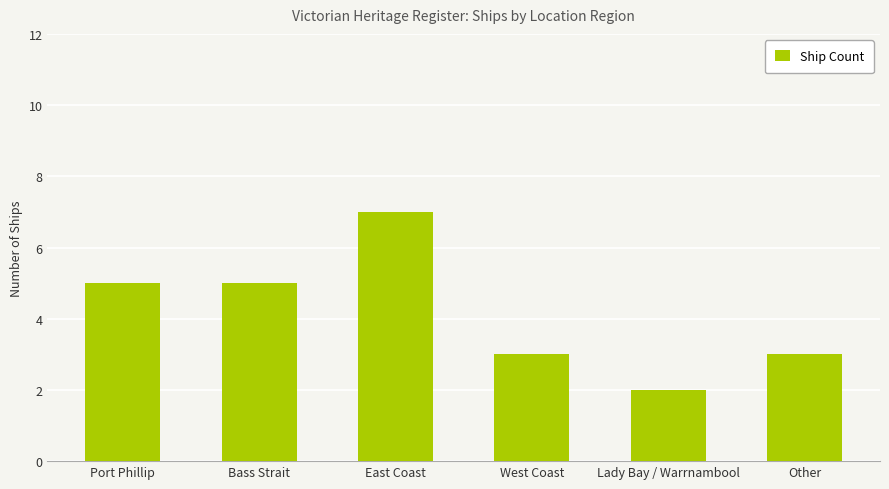

What is the difference between the second highest and second lowest values?

2